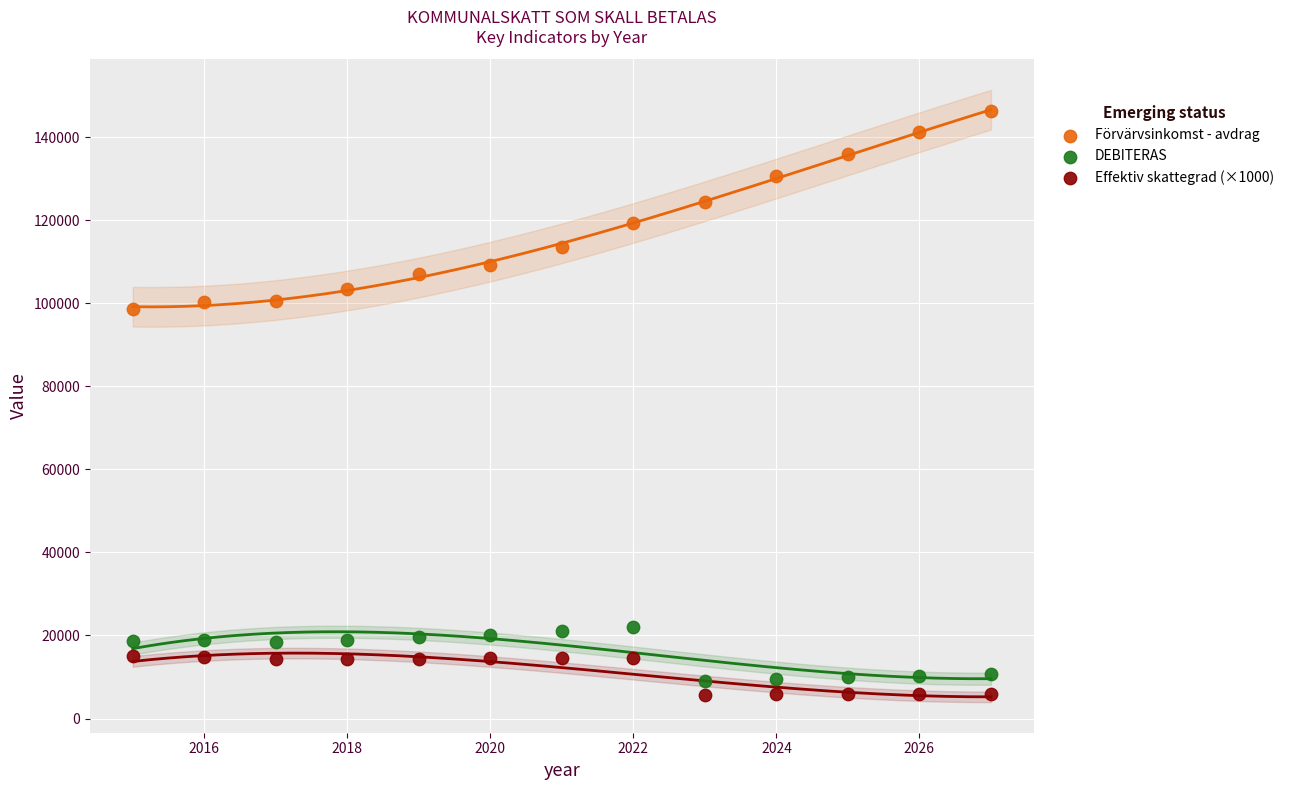

Across all series, what Y value is closest to 76026?

98517.4